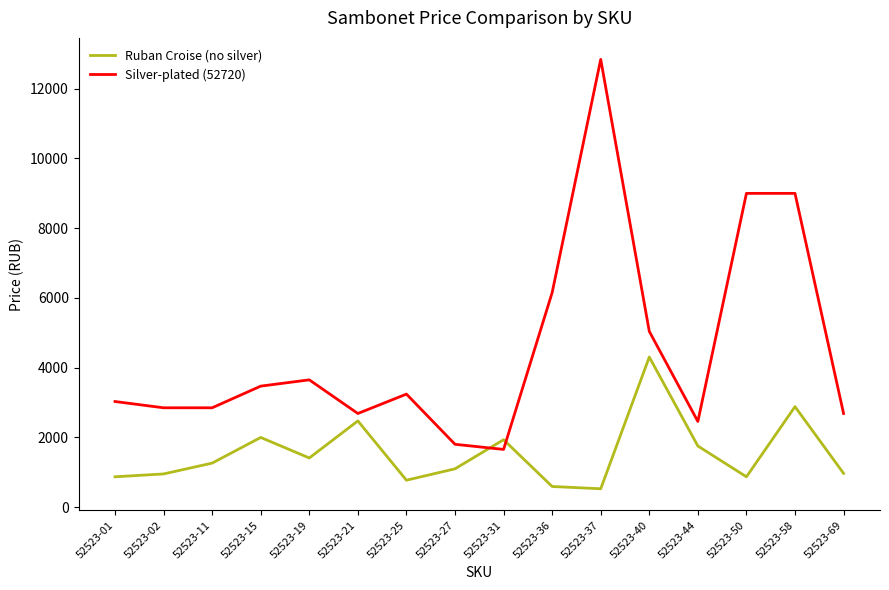

What is the average value of the Silver-plated (52720) series?

4523.2